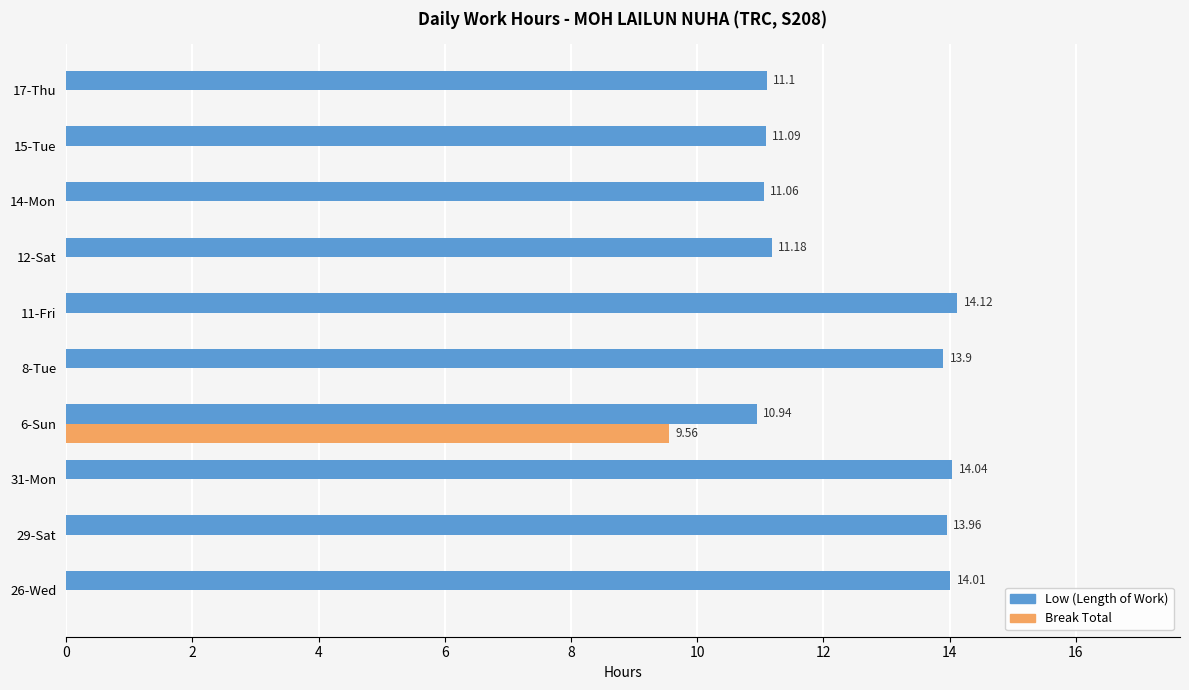

Between 29-Sat and 12-Sat, which series saw the biggest shift?

Low (Length of Work)